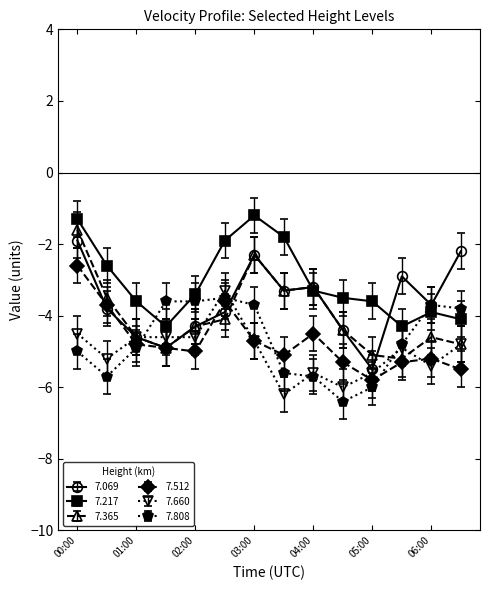

What is the value of the 7.217 point at the 7th from the left?

-1.2